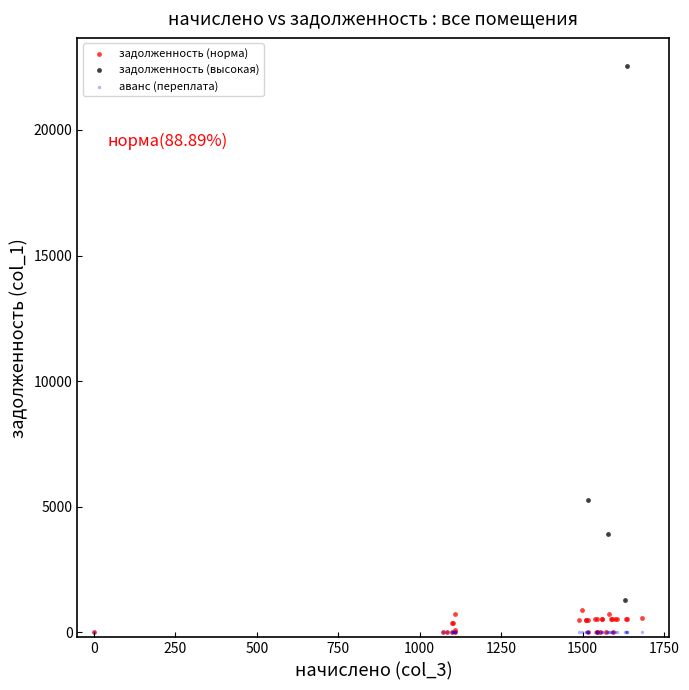

What are all the series names shown in the legend?

задолженность (норма), задолженность (высокая), аванс (переплата)